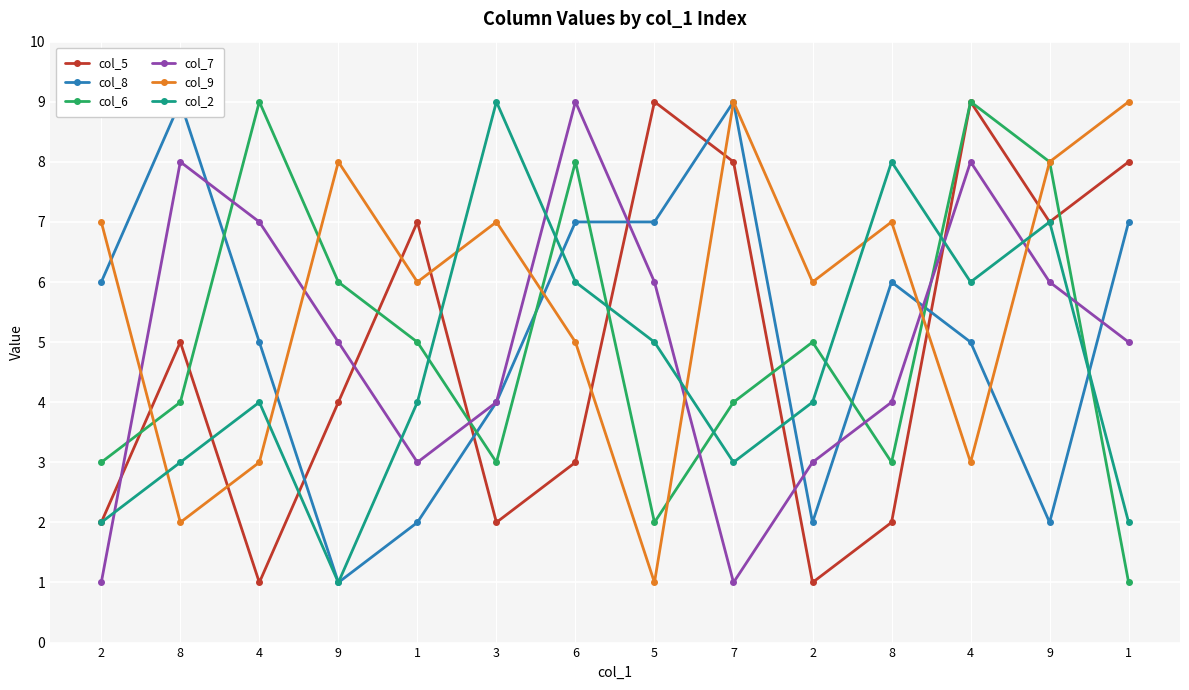

How many col_5 values are between 2 and 8?

10